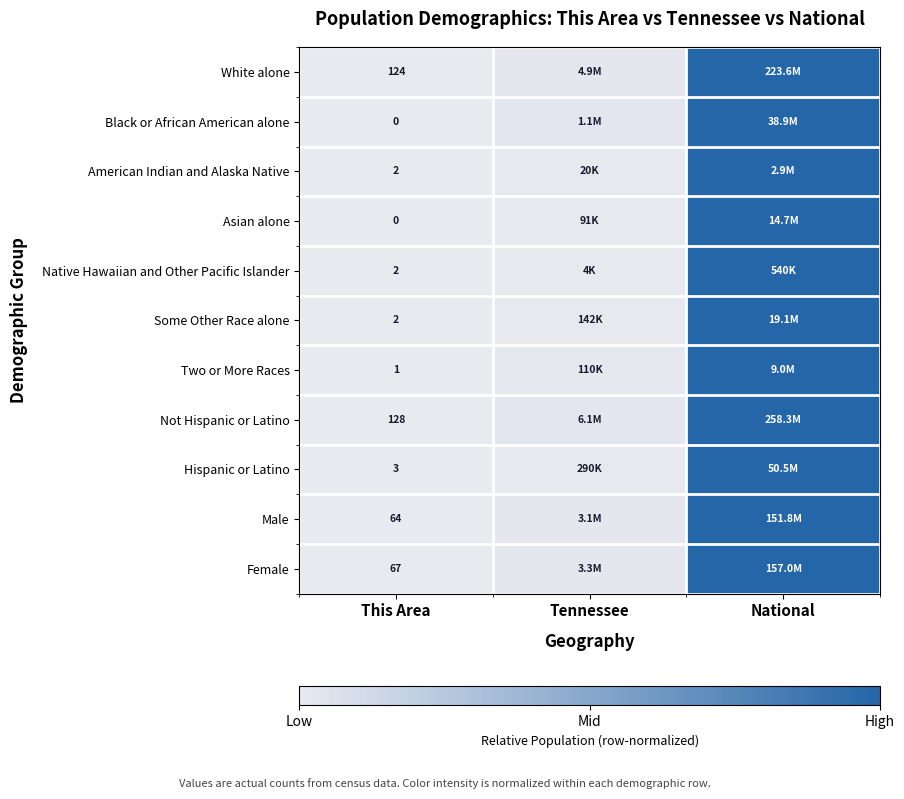

Is it true that Some Other Race alone equals 1.0 at National?

True